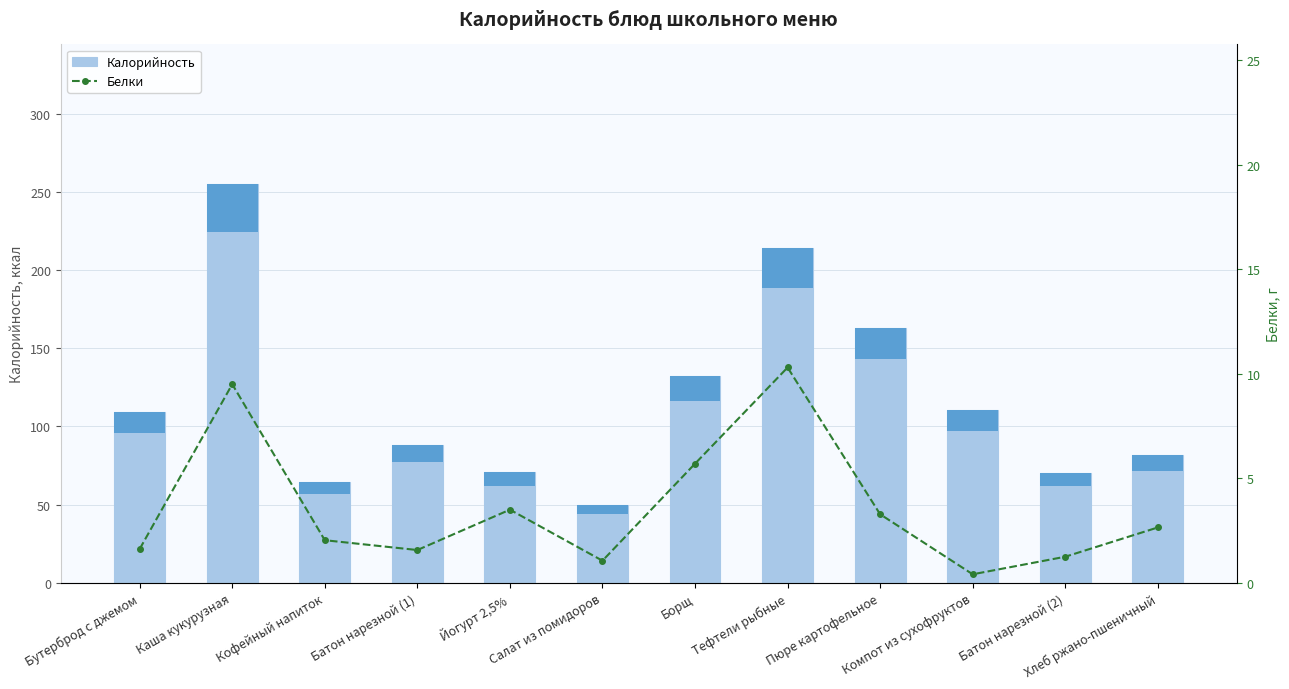

At which label does Калорийность reach its minimum?

Салат из помидоров